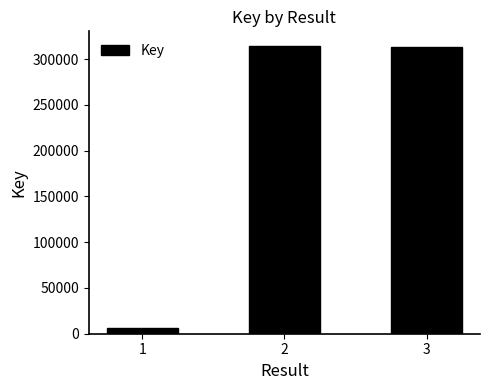

Is it true that the value at 3 is 313418?

True